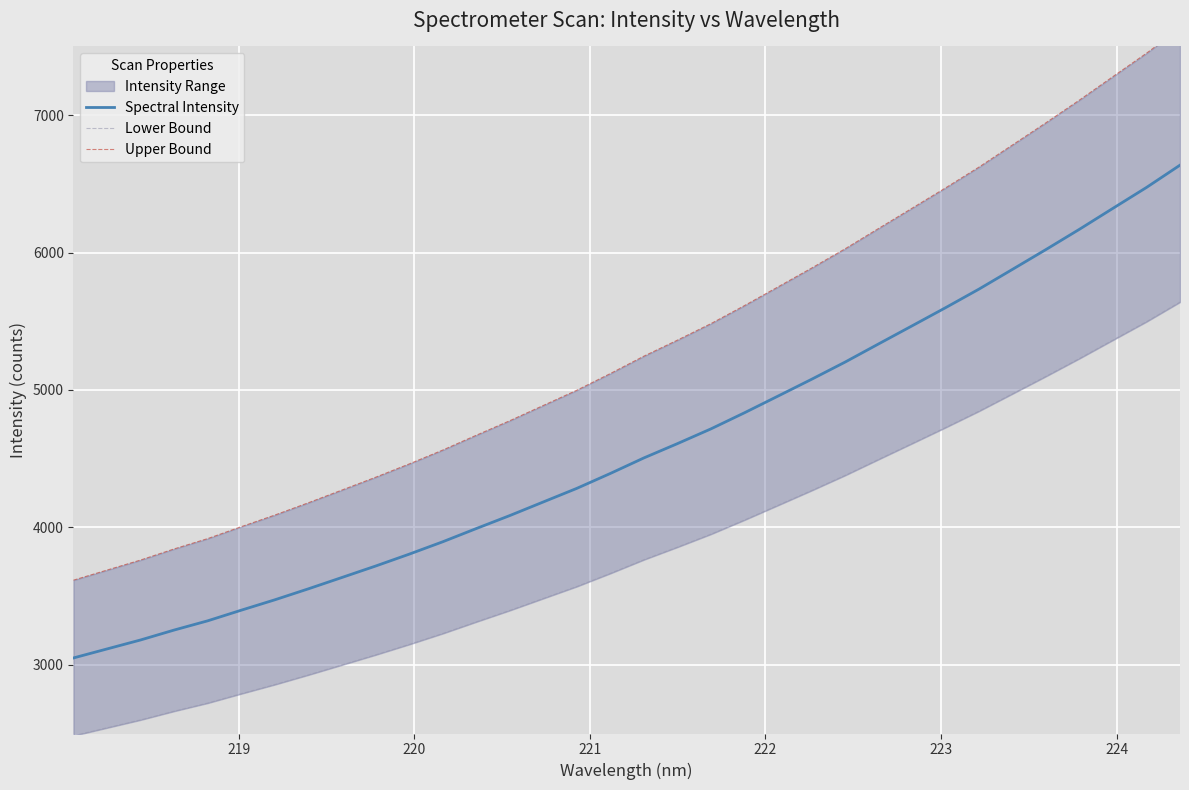

What is the average value of the Lower Bound series?

3834.4